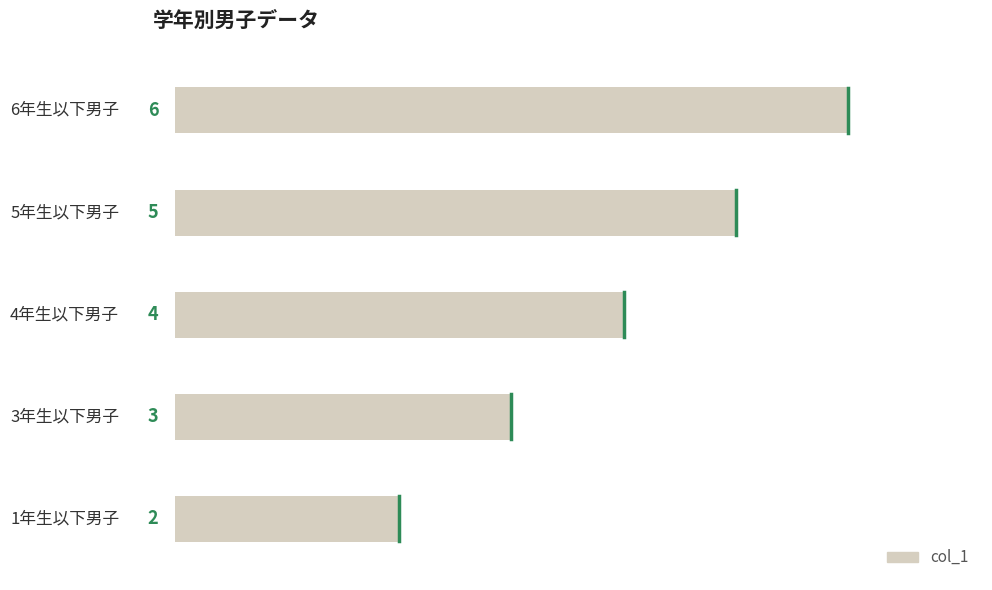

What is the sum of all values?

20